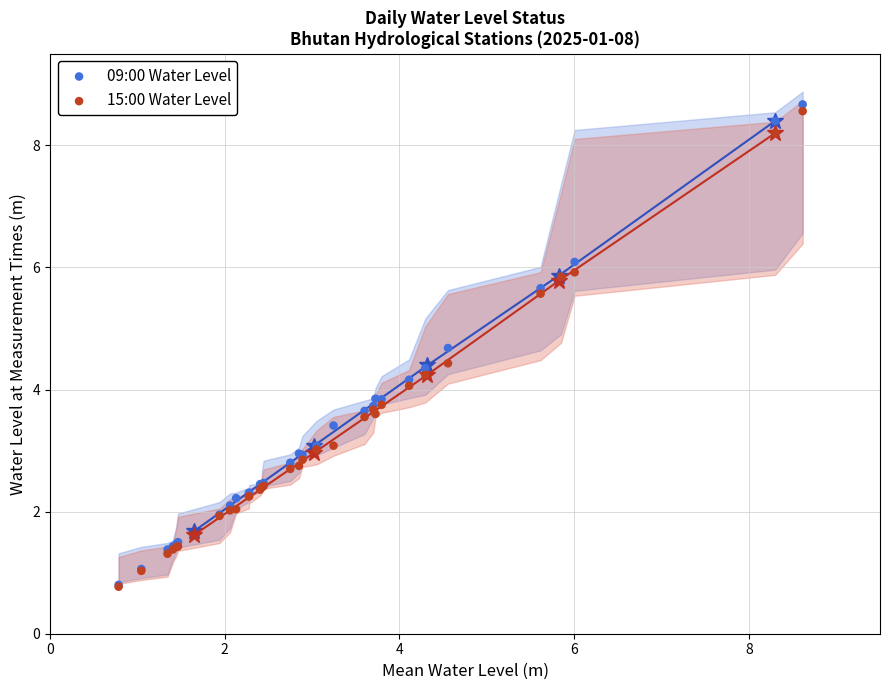

What are all the series names shown in the legend?

09:00 Water Level, 15:00 Water Level